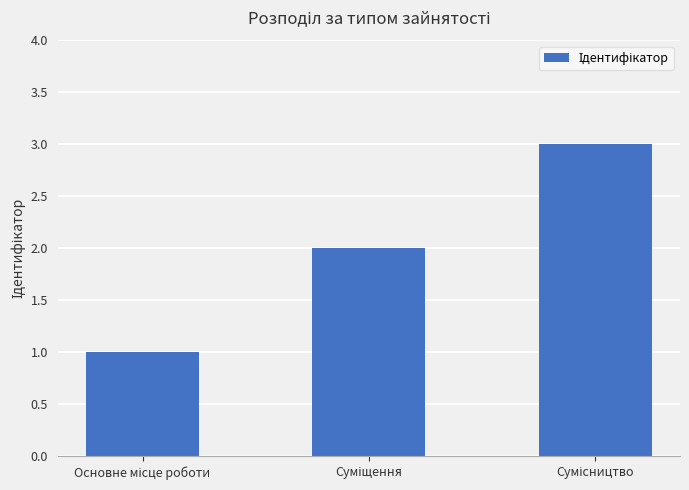

What is the sum of all values?

6